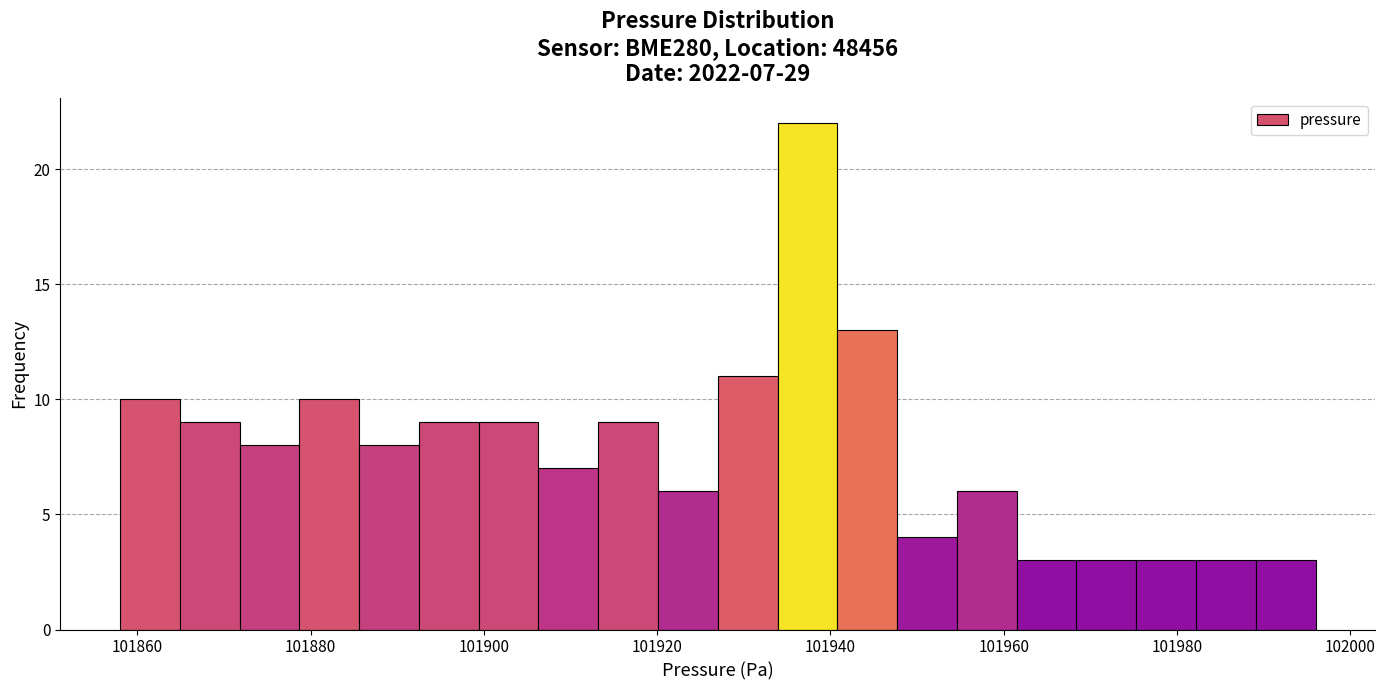

Around what value on the x-axis is the tallest bar? Give the approximate position of its centre, as read against the axis.

101938